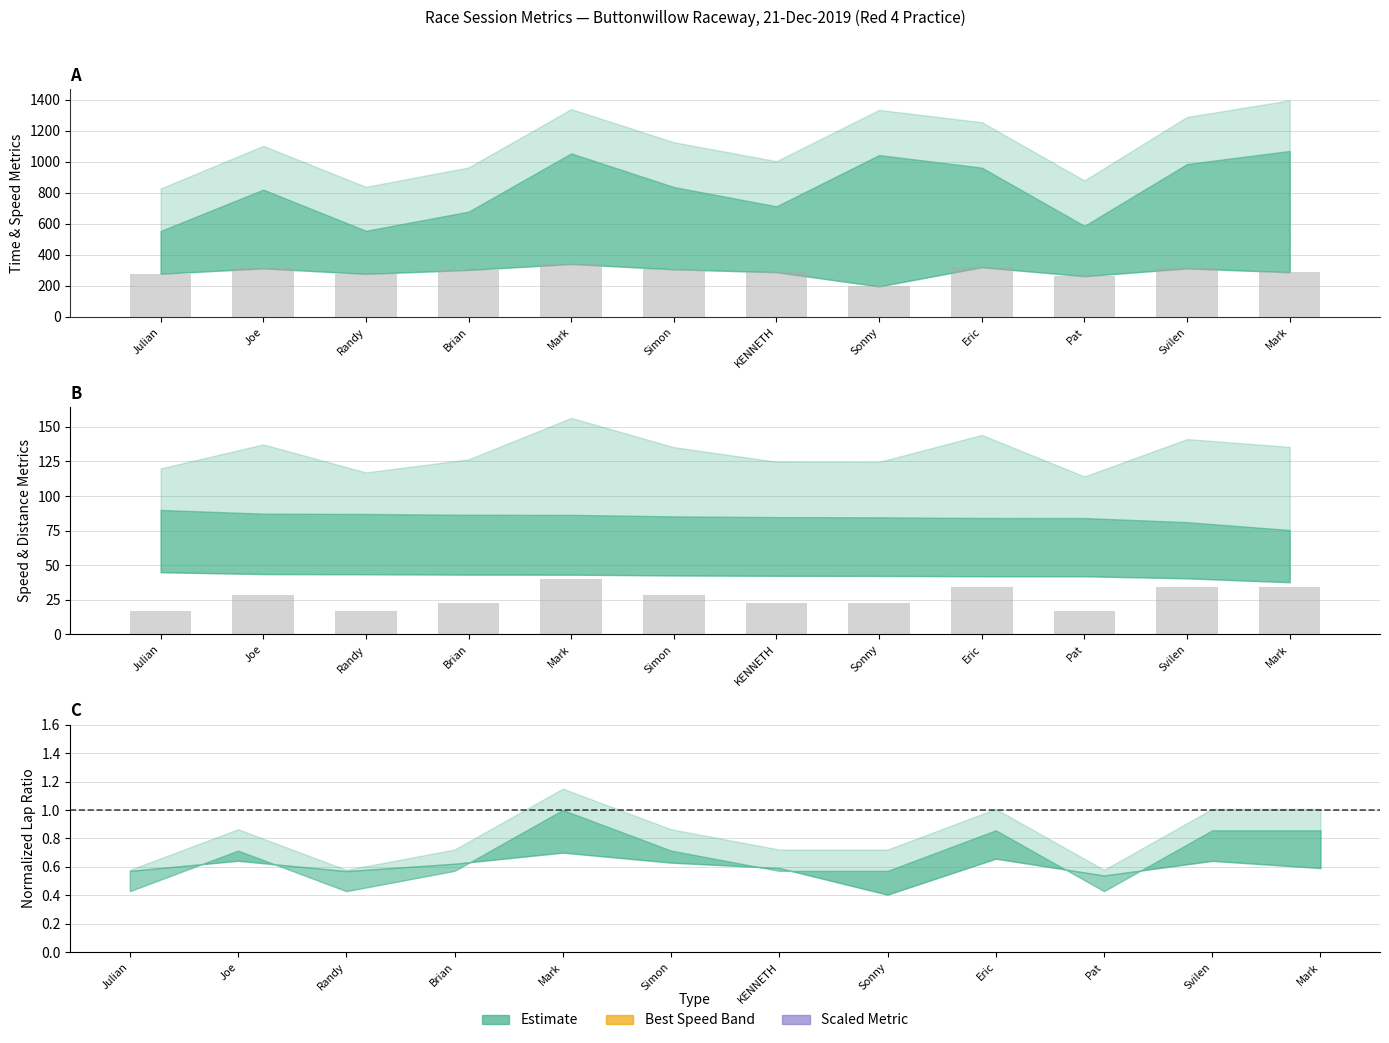

List the labels in order of Average Speed (scaled) value, largest first.

Mark, Eric, Joe, Svilen, Simon, Brian, KENNETH, Mark, Julian, Randy, Pat, Sonny